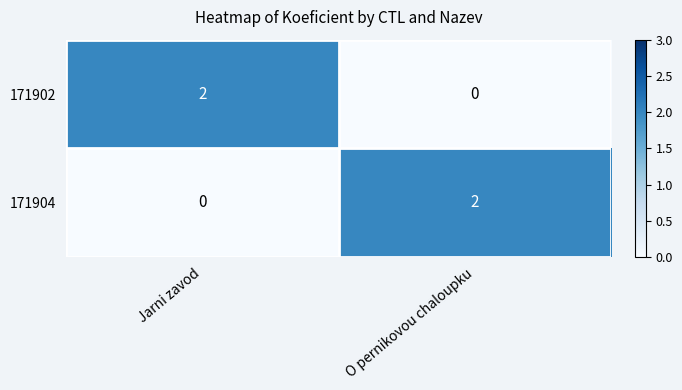

At which label does 171902 reach its peak?

Jarni zavod